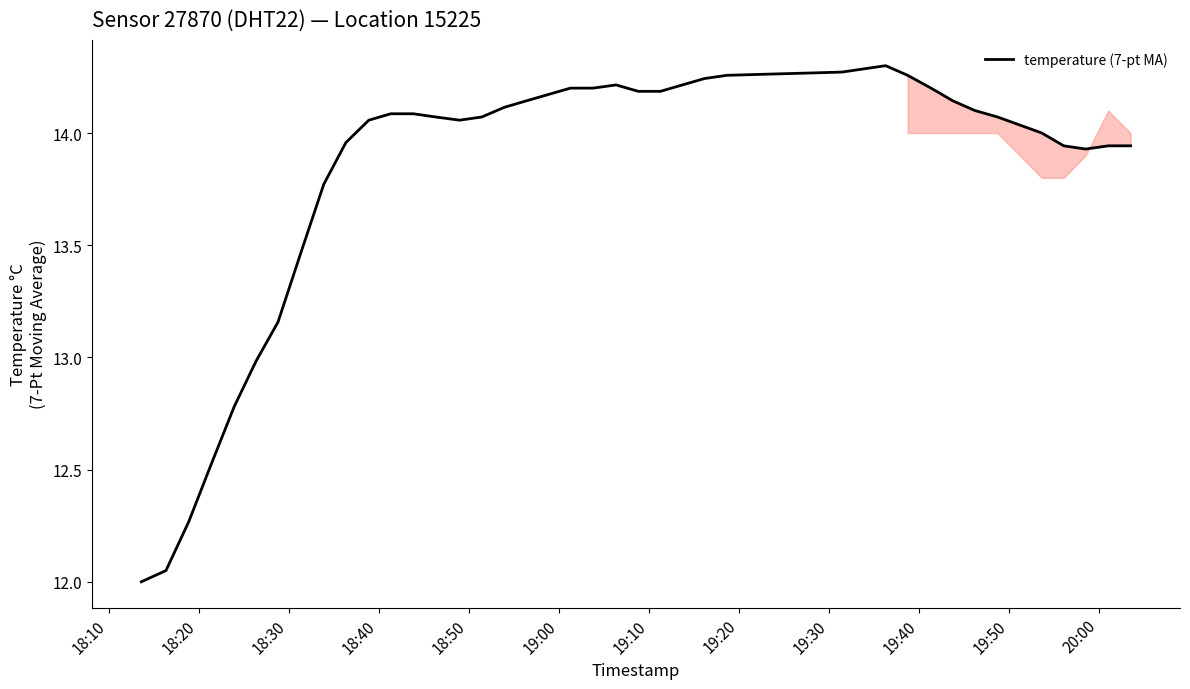

What is the minimum value shown in the chart?

12.0